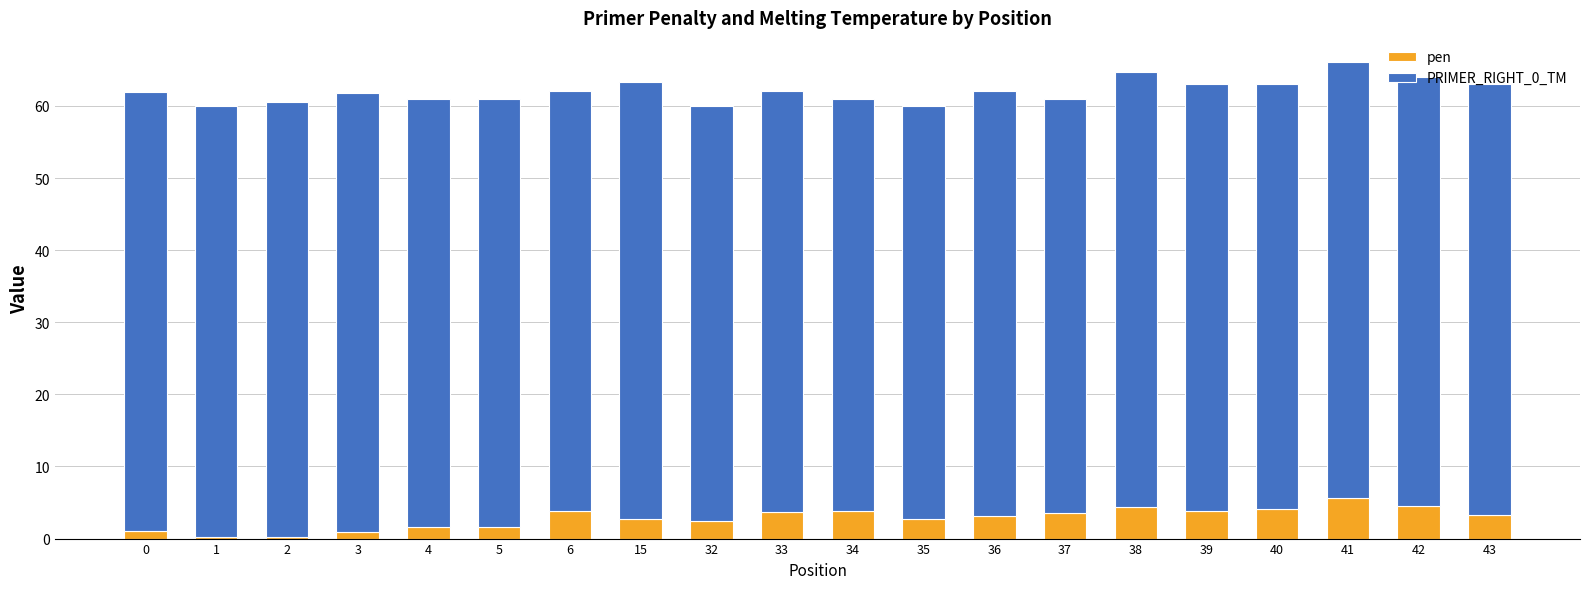

Where does the pen series first go above 3?

6